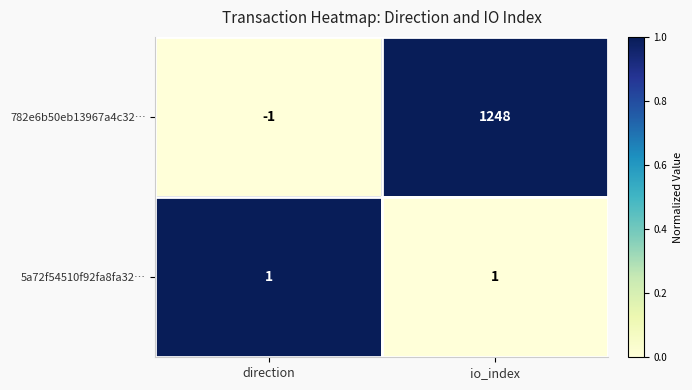

Rank the series by their maximum value, from lowest to highest.

5a72f54510f92fa8fa32…, 782e6b50eb13967a4c32…